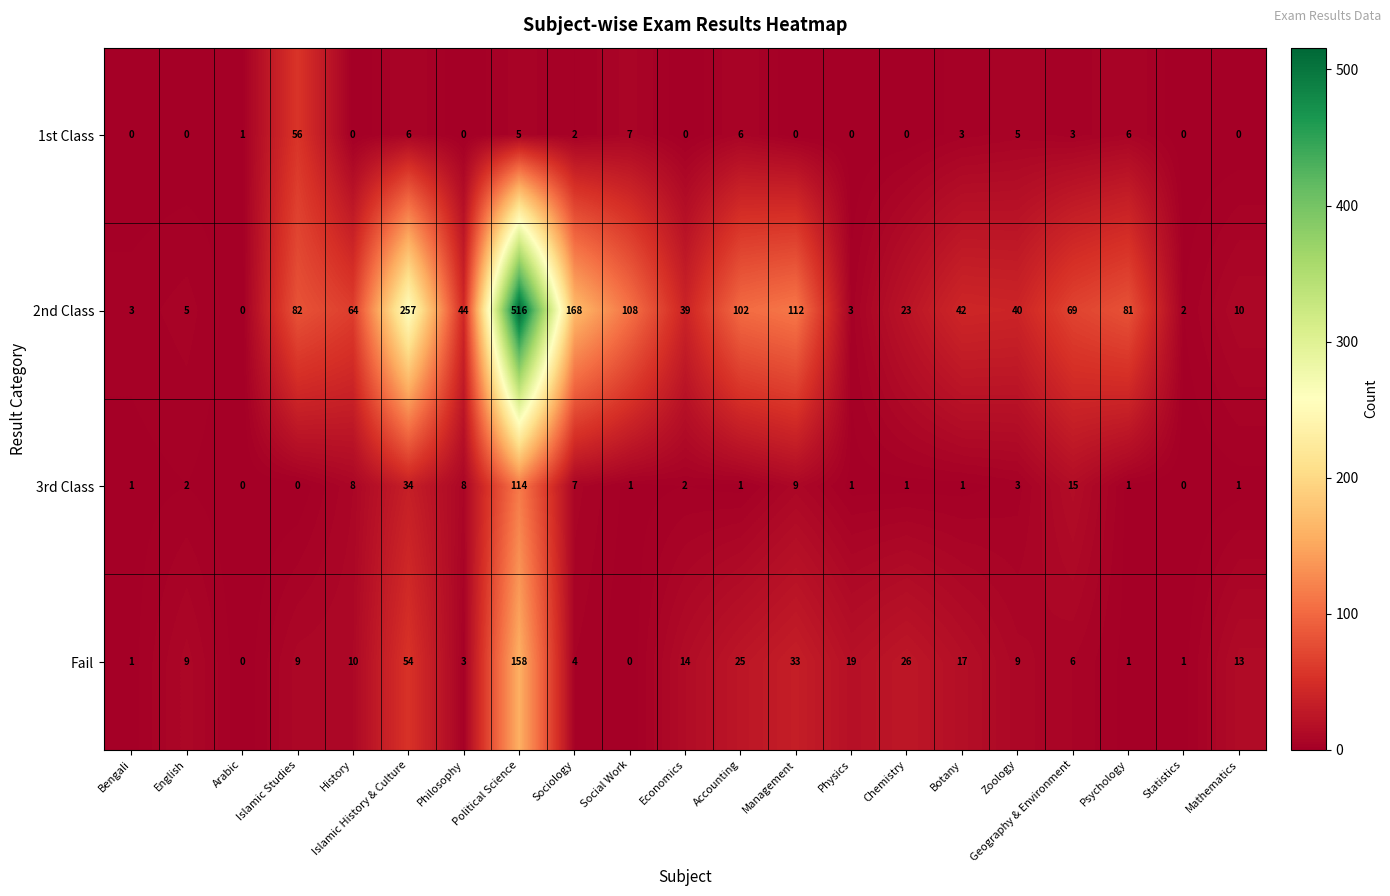

Which series changed the most between Chemistry and Geography & Environment?

2nd Class